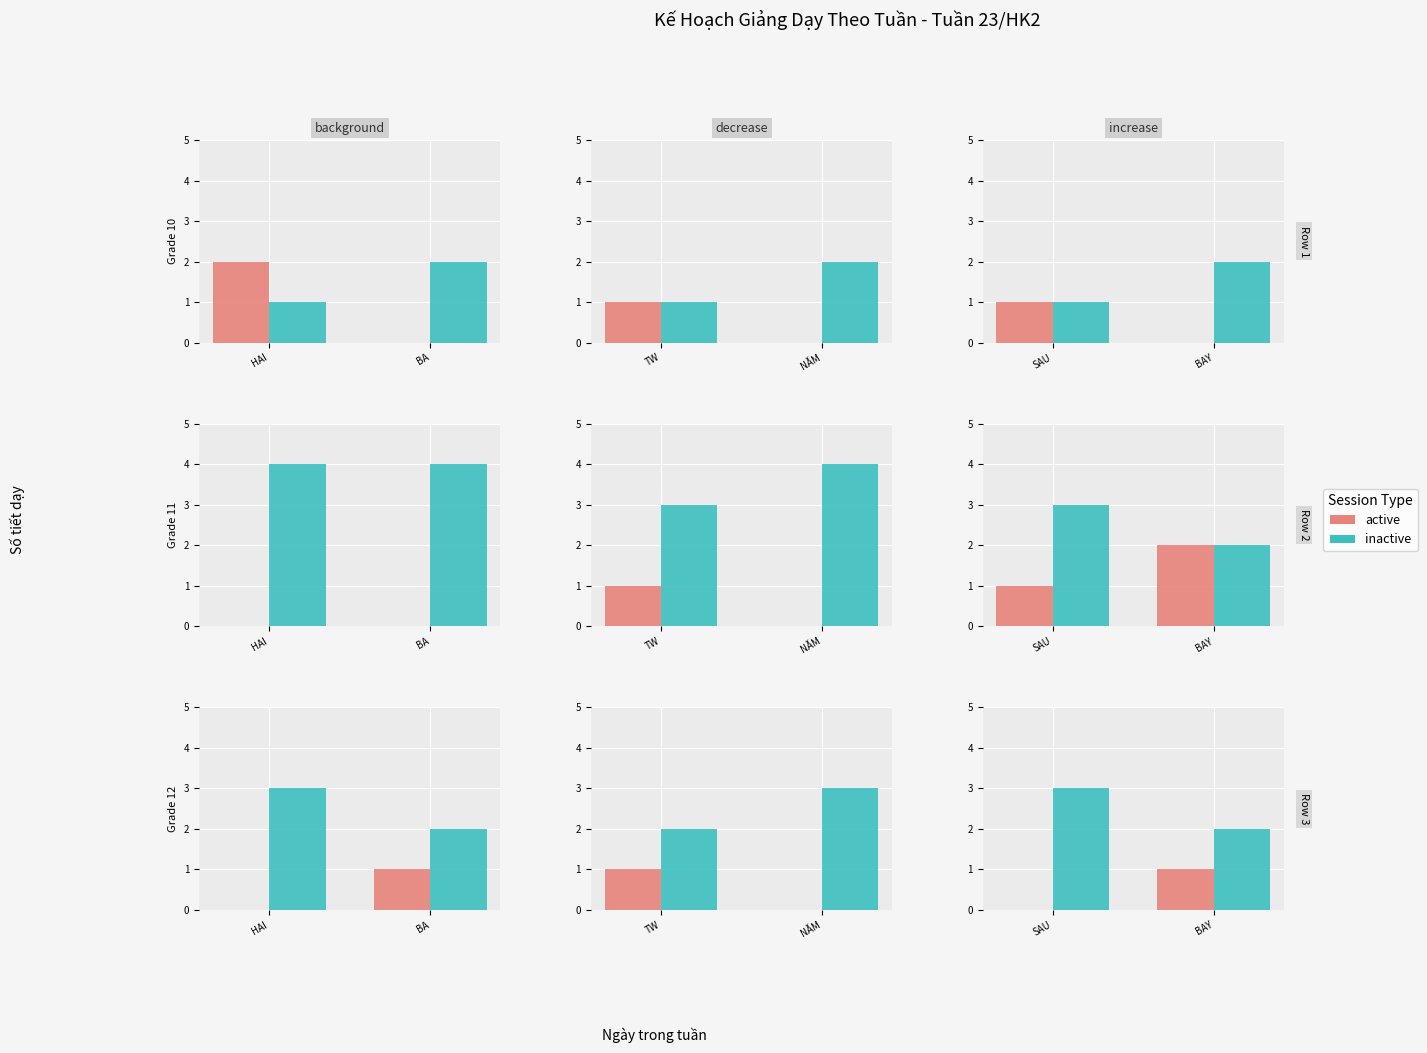

At how many categories does at least one series exceed 1?

2